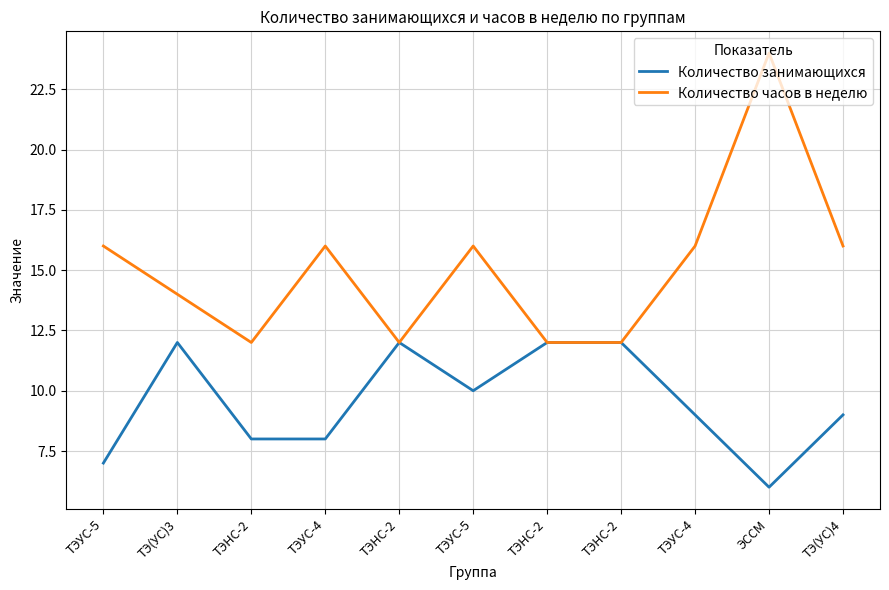

Is the value of Количество часов в неделю at ТЭНС-2 greater than the value of Количество занимающихся at ТЭНС-2?

Yes